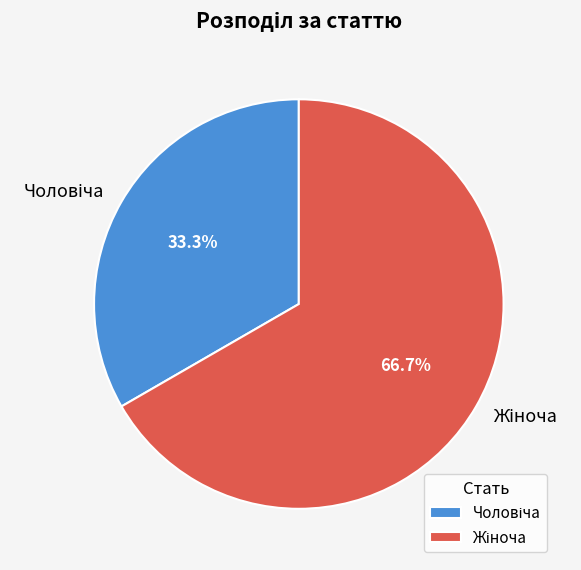

Is there any slice that represents more than half of the pie?

Yes